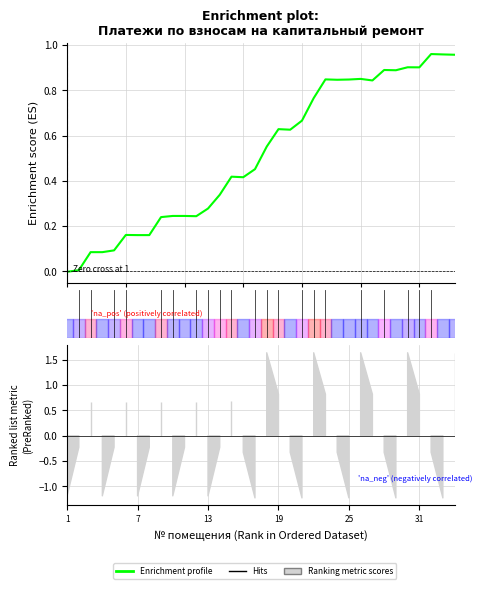

Does the chart have visible grid lines?

Yes